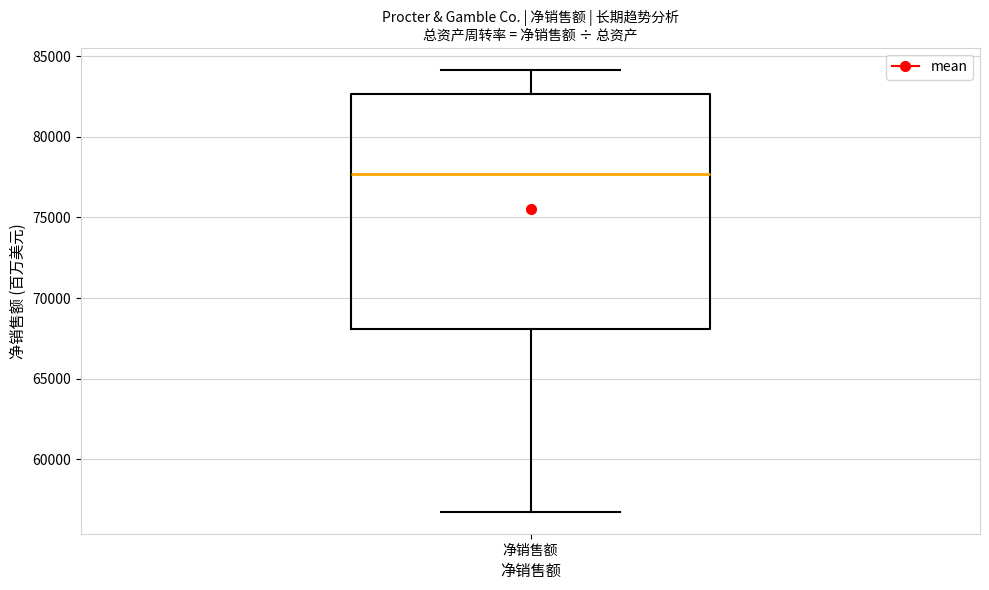

Where is the lower edge of the box for 净销售额 on the y-axis? The values are not printed on the chart, so give them approximately, as read against the axis.

68000